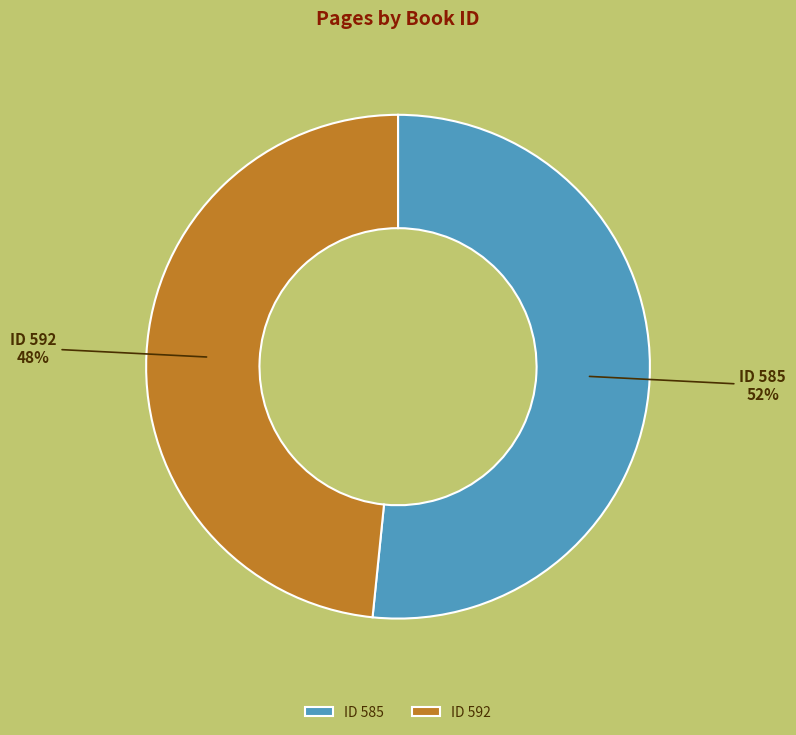

True or false: ID 585 accounts for 39% of the total.

False